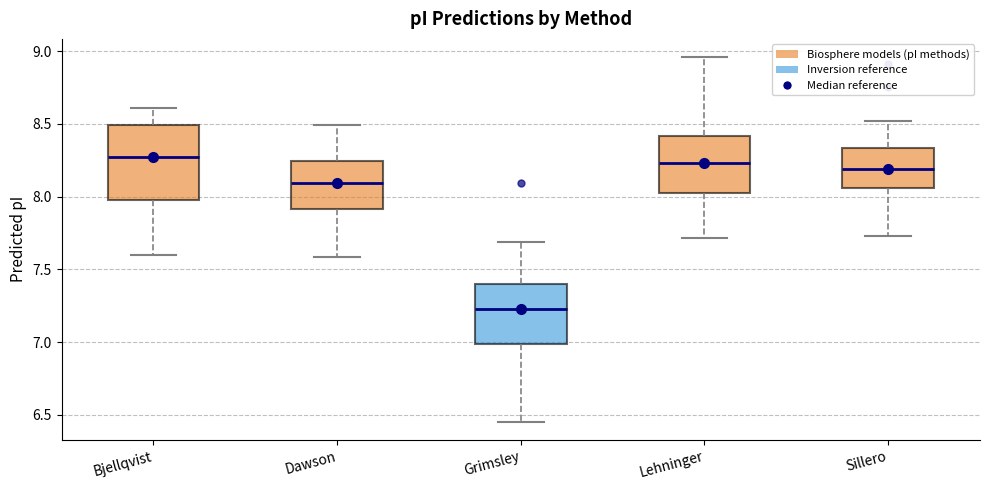

Which box's median line is the lowest?

Grimsley